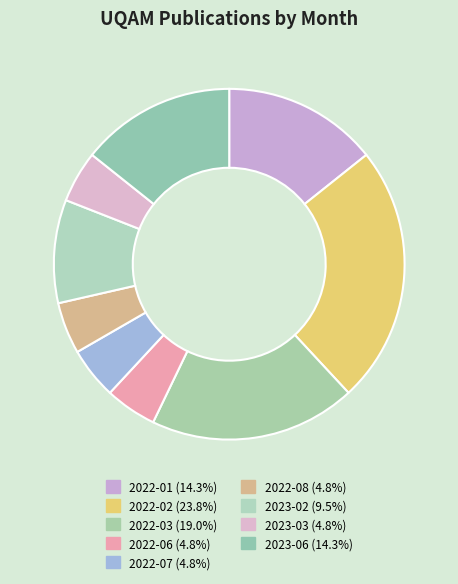

Combined, what portion of the pie is 2022-06 and 2022-07?

9.5%